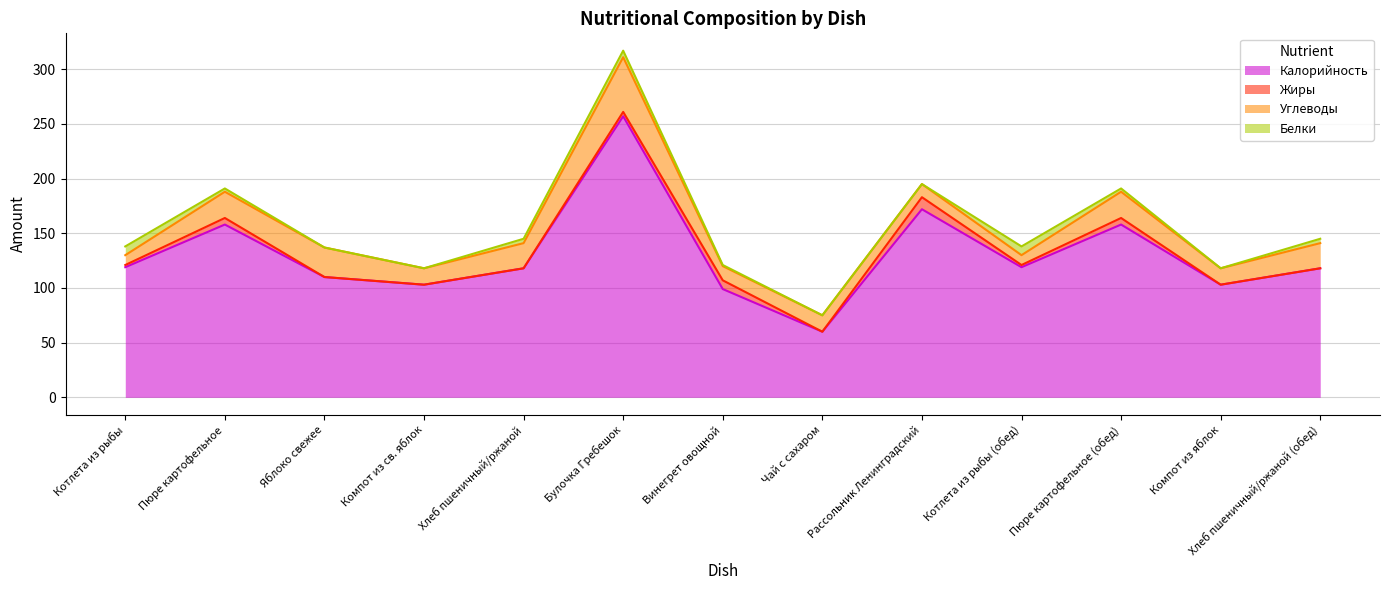

What is the total value across all series at Пюре картофельное (обед)?

191